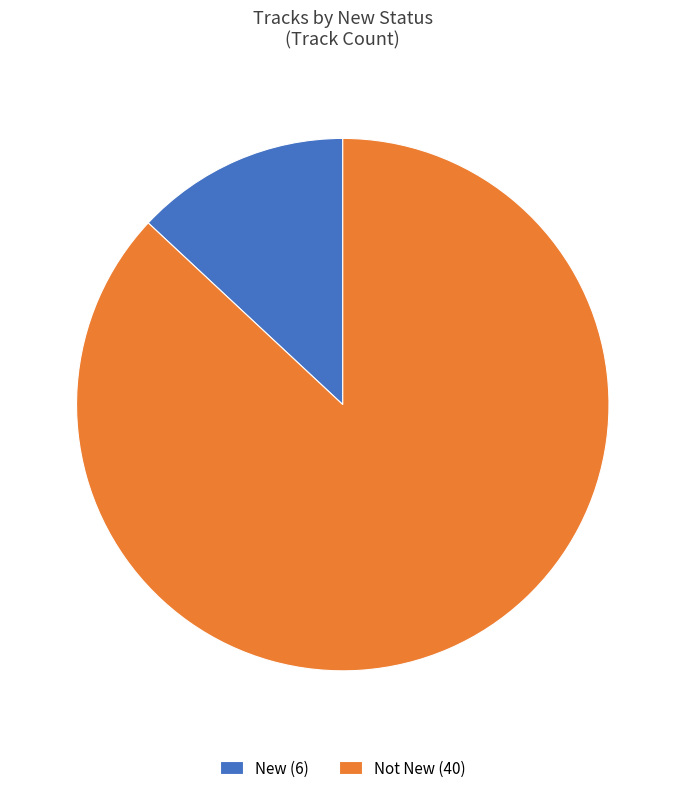

Is it true that New is 13% of the pie?

True